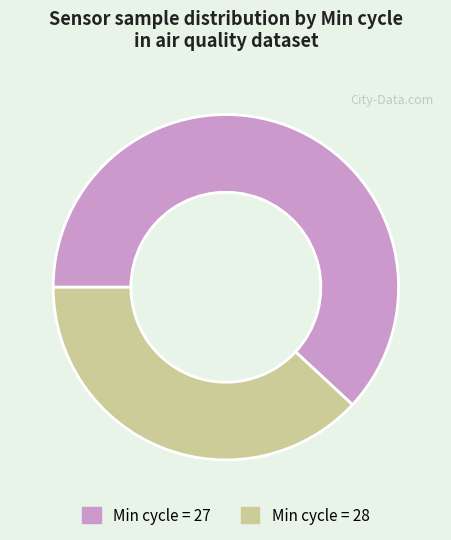

Does any single category account for the majority?

Yes